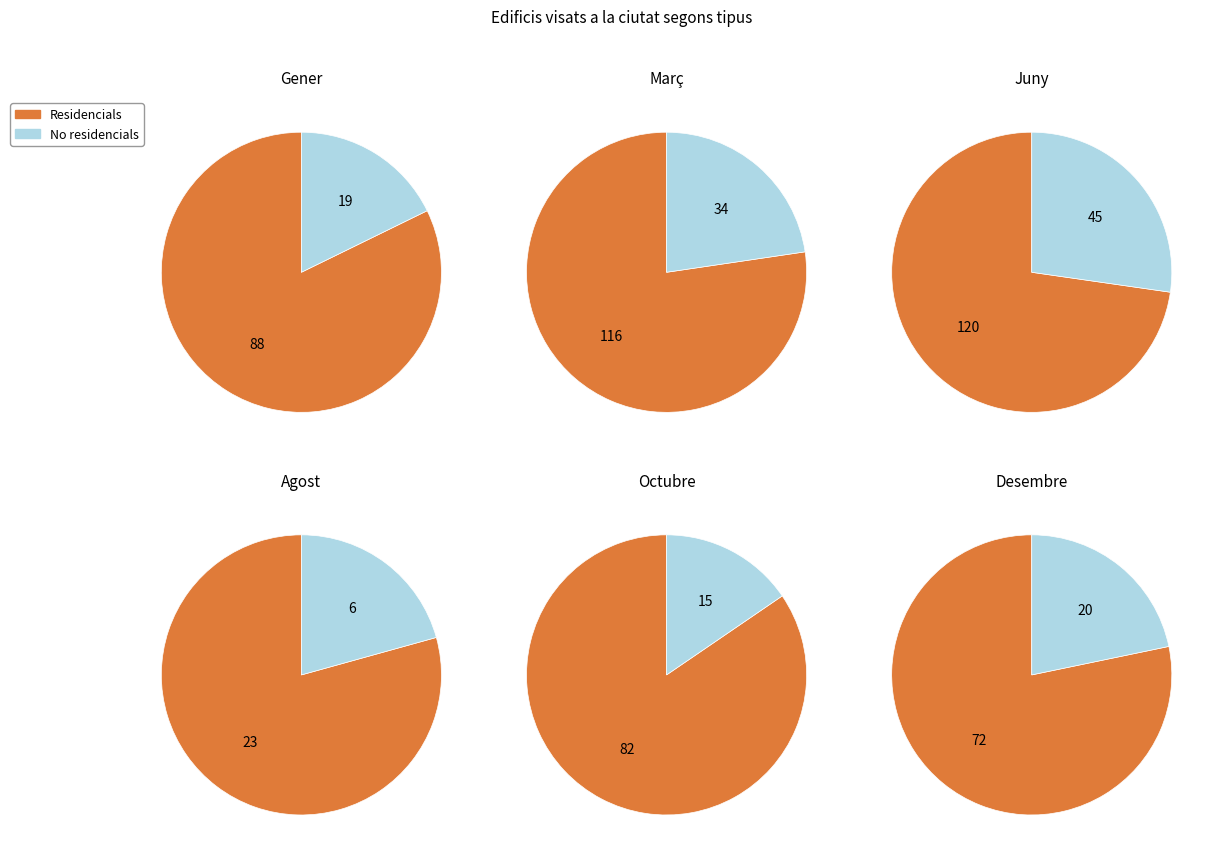

Rank the series by their maximum value, from lowest to highest.

No residencials, Residencials